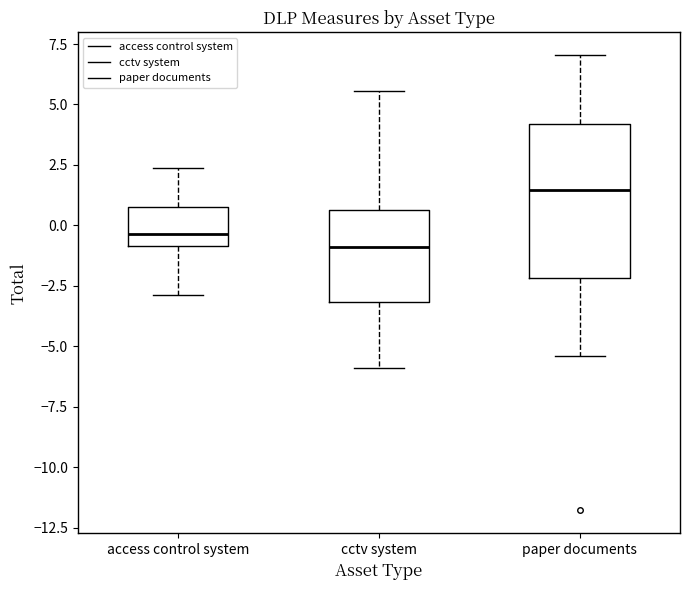

Comparing the boxes themselves (not the whiskers), which one is the tallest?

paper documents